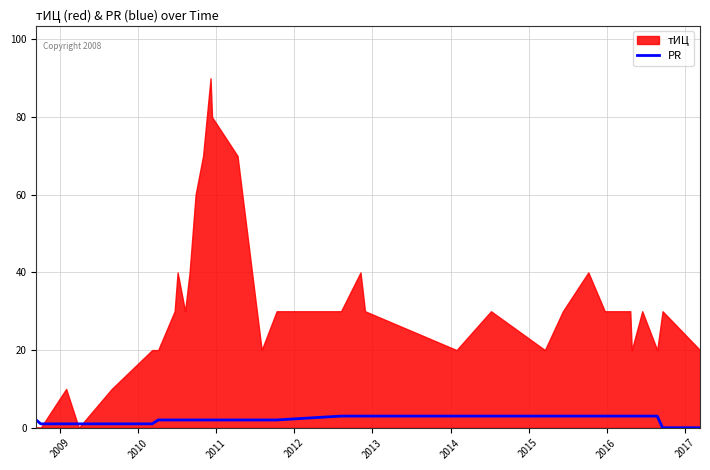

What is the highest value of the PR series?

3